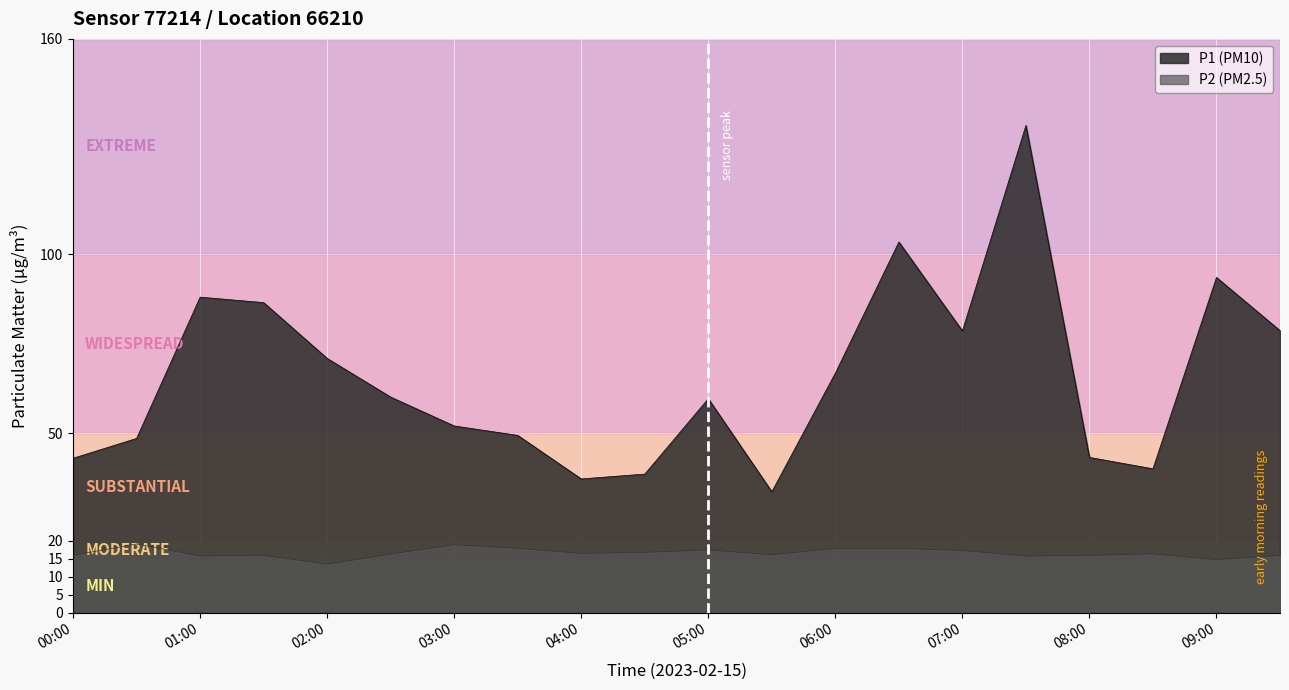

What is the difference between the P2 values at 04:30 and 09:30?

0.9